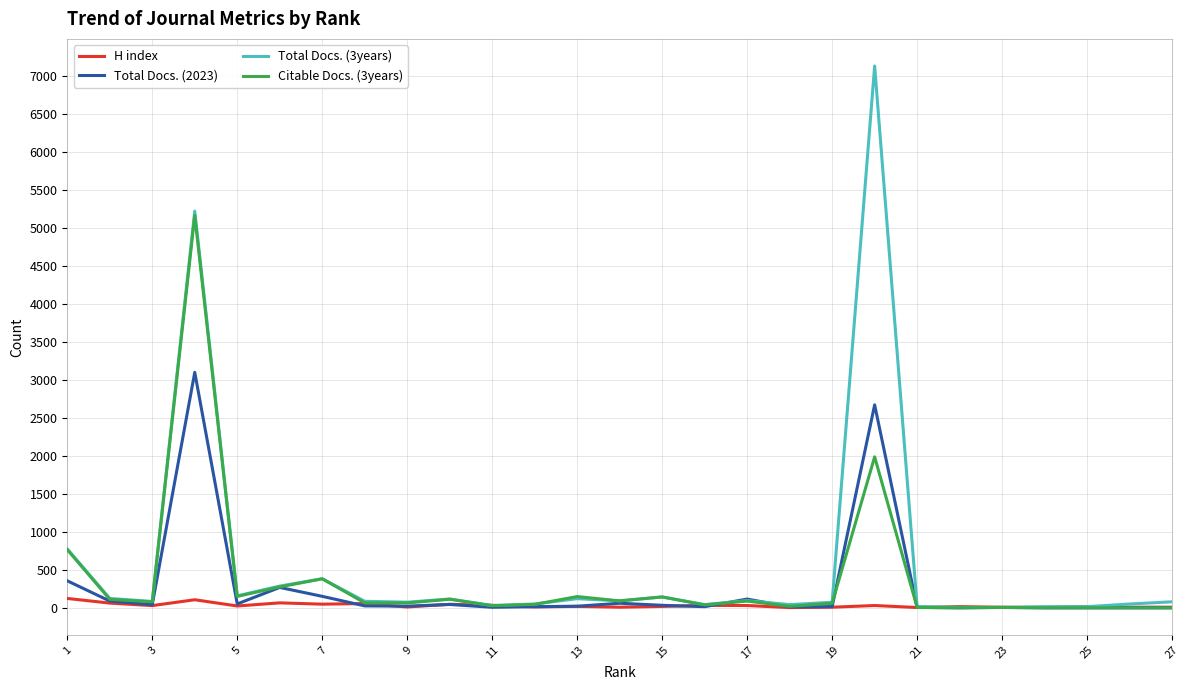

Rank the series by their maximum value, from lowest to highest.

H index, Total Docs. (2023), Citable Docs. (3years), Total Docs. (3years)